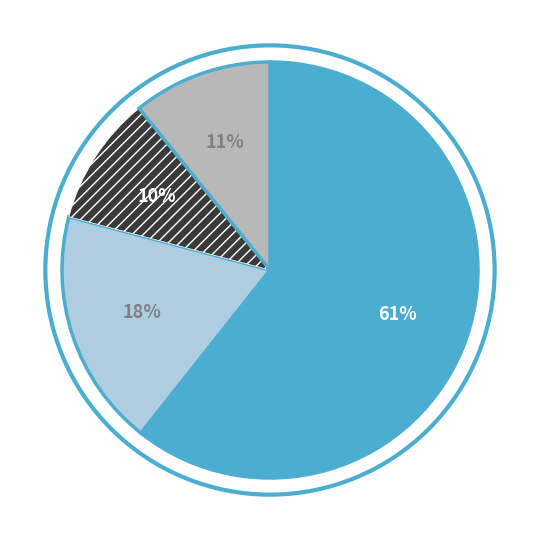

Is there any slice that represents more than half of the pie?

Yes